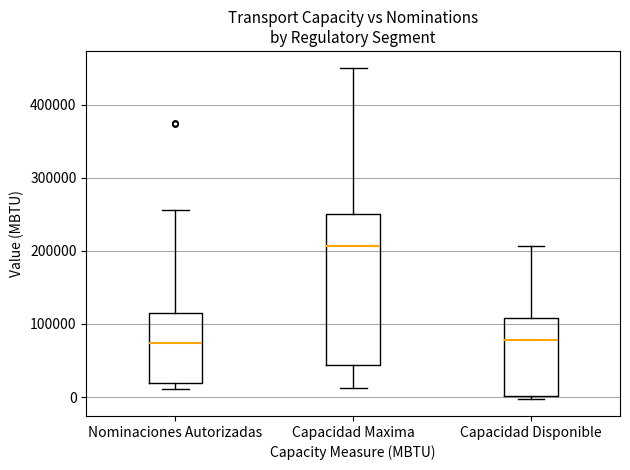

Where is the lower edge of the box for Nominaciones Autorizadas on the y-axis? The values are not printed on the chart, so give them approximately, as read against the axis.

20000